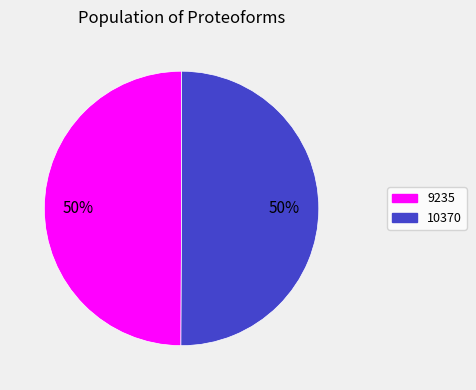

How many segments does this pie chart have?

2